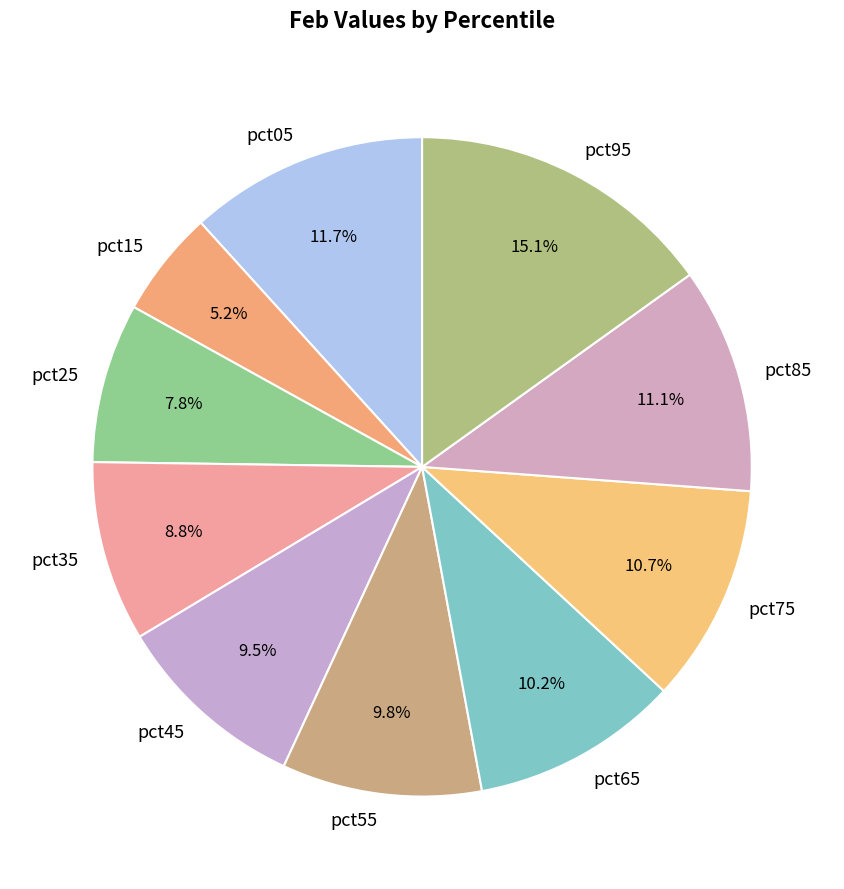

True or false: pct35 accounts for 1% of the total.

False